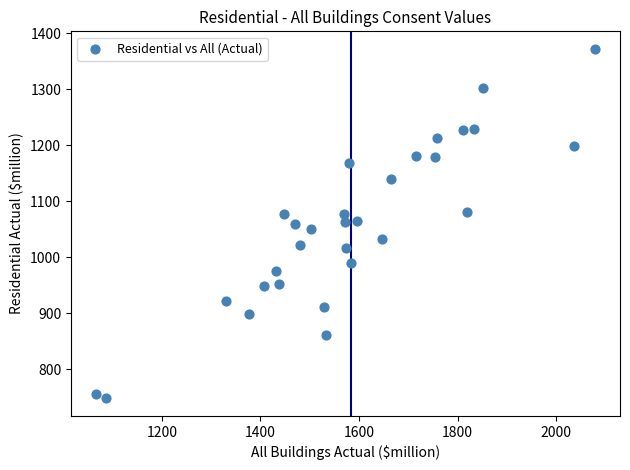

What is the range of X values (max minus min)?

1013